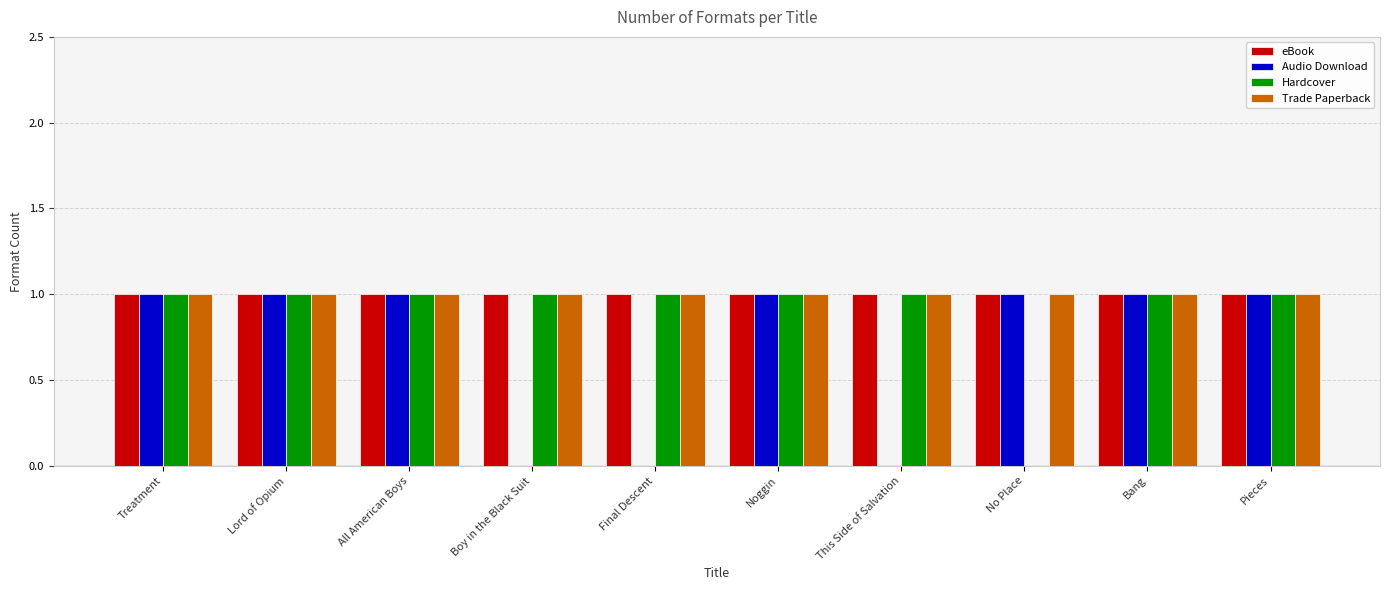

True or false: Hardcover has a value of 2 at Pieces.

False